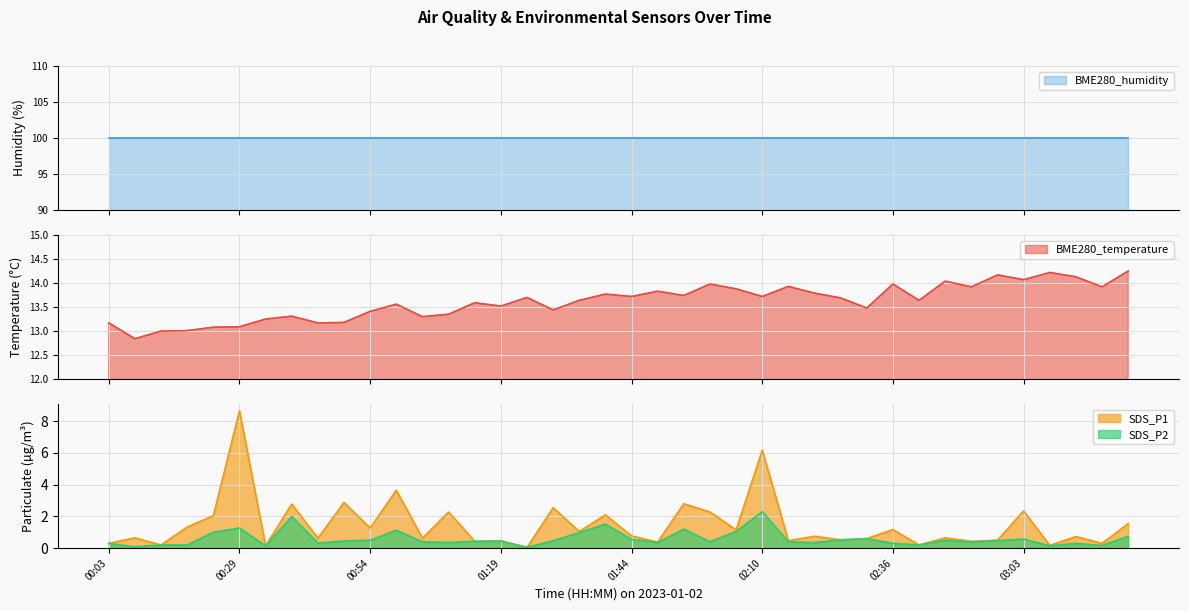

What is the maximum value for SDS_P2?

2.3